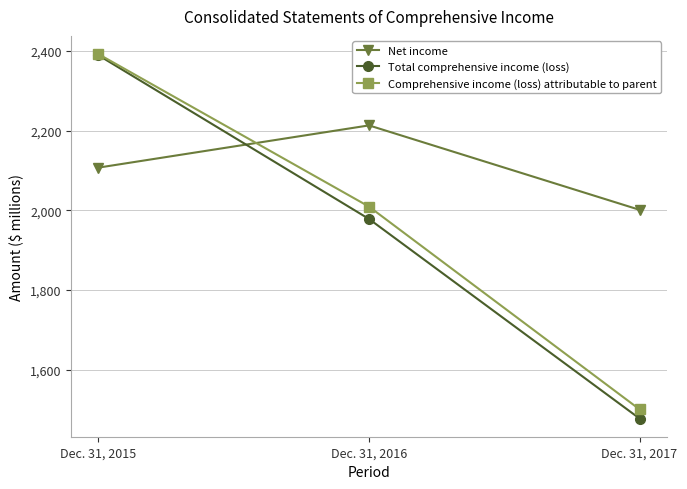

How many series are shown in this chart?

3